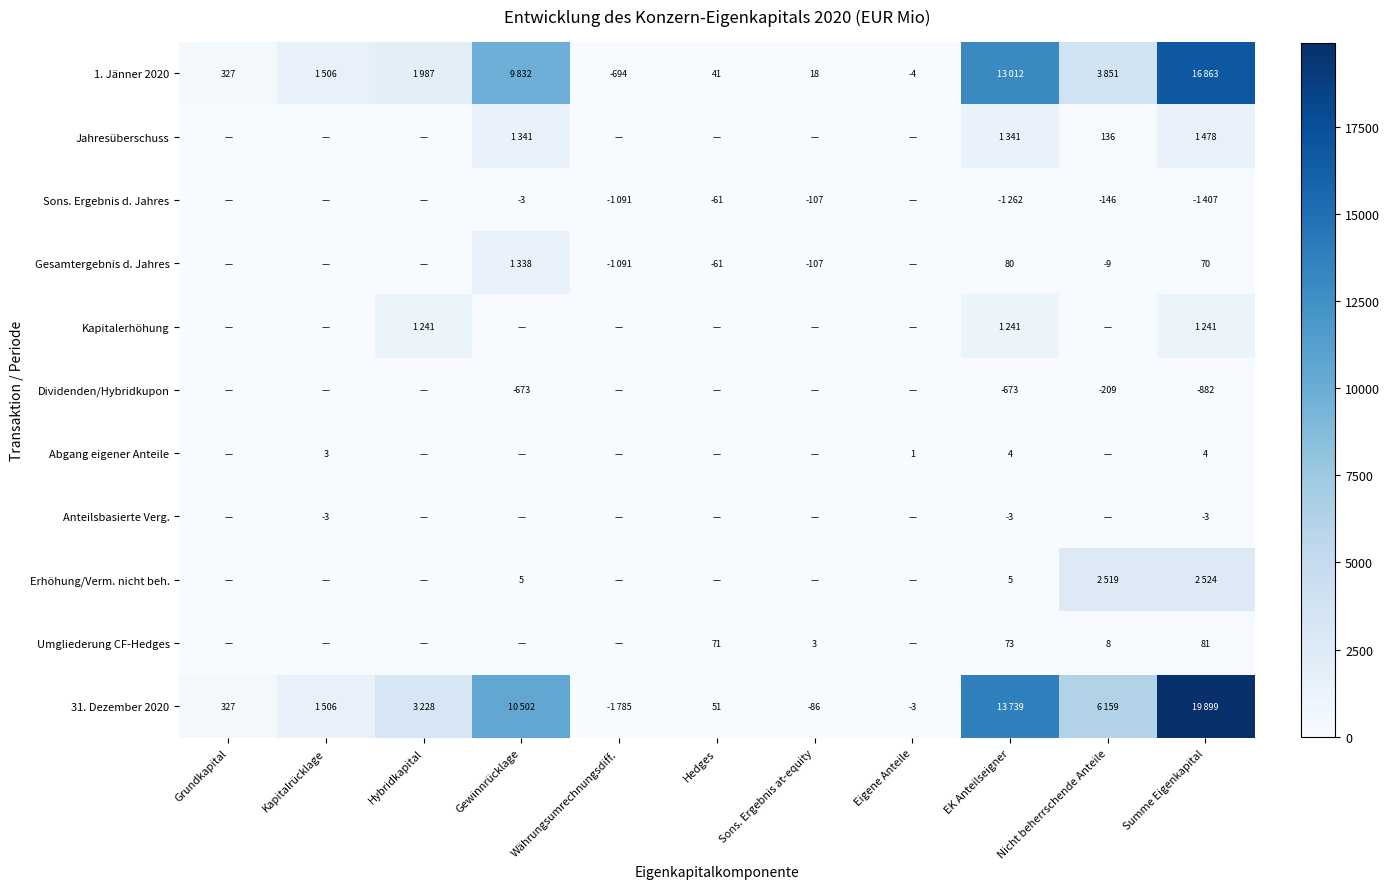

At which category does the chart reach its minimum across all series?

Währungsumrechnungsdiff.